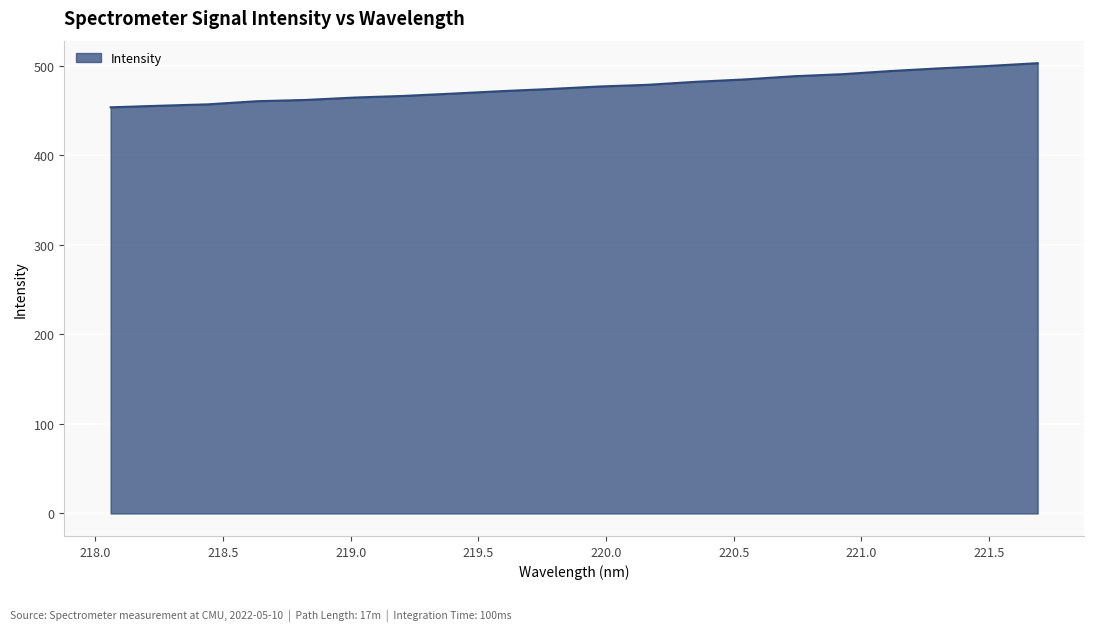

What is the smallest value displayed?

453.6